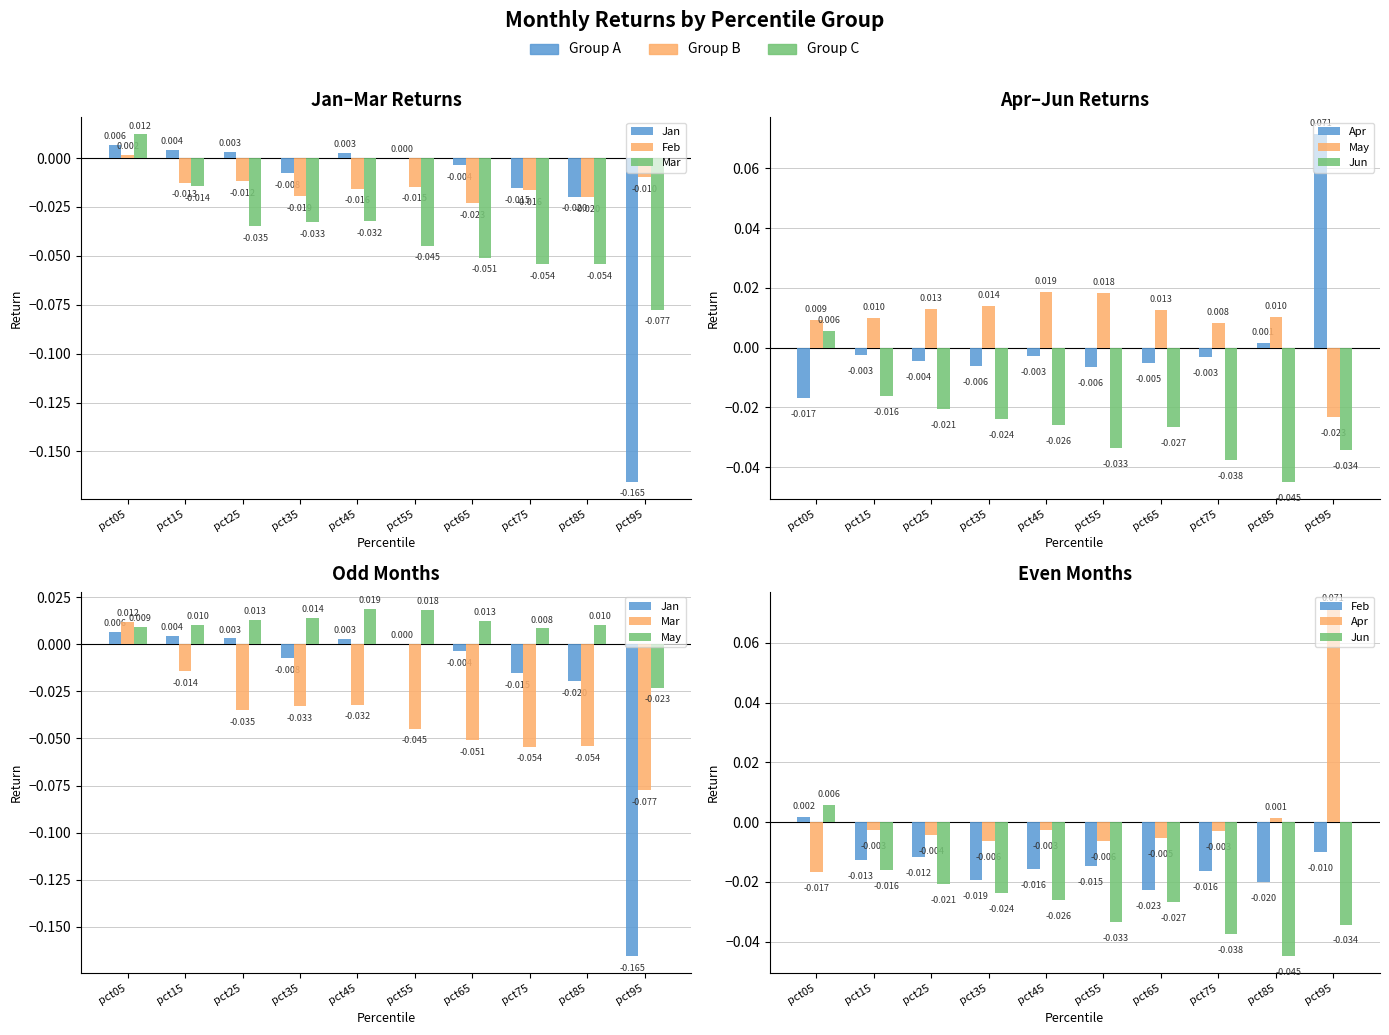

Where does the May series first go above 0?

pct05